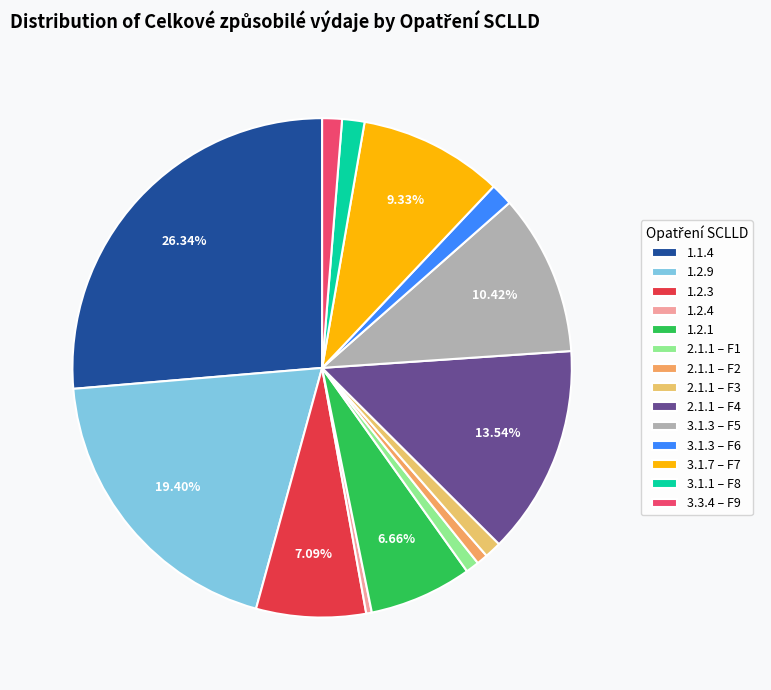

How many slices are in this pie chart?

14